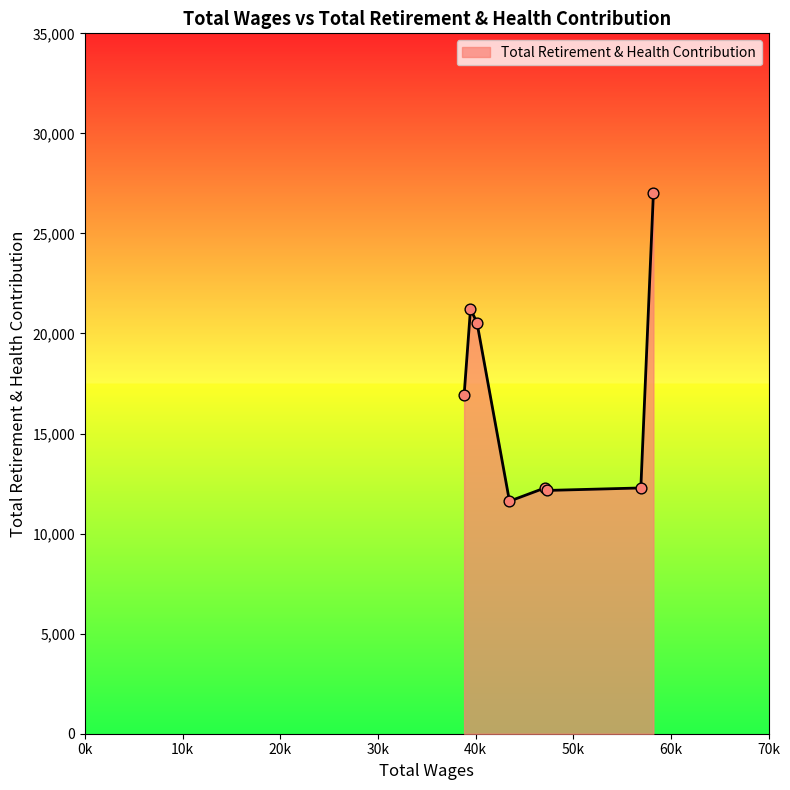

True or false: the data has more than 2 interior local peaks.

False